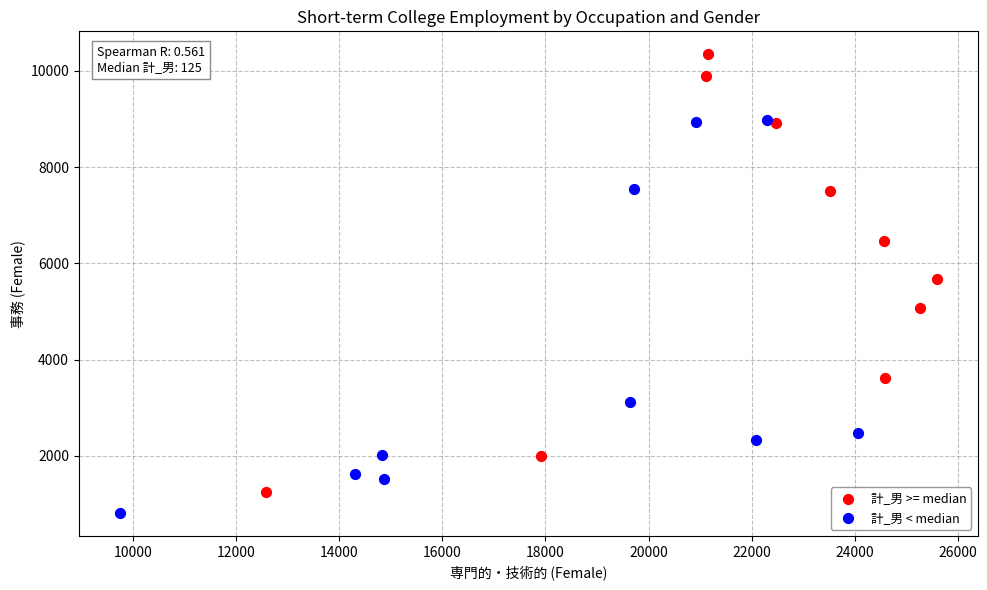

What are all the series names shown in the legend?

計_男 >= median, 計_男 < median